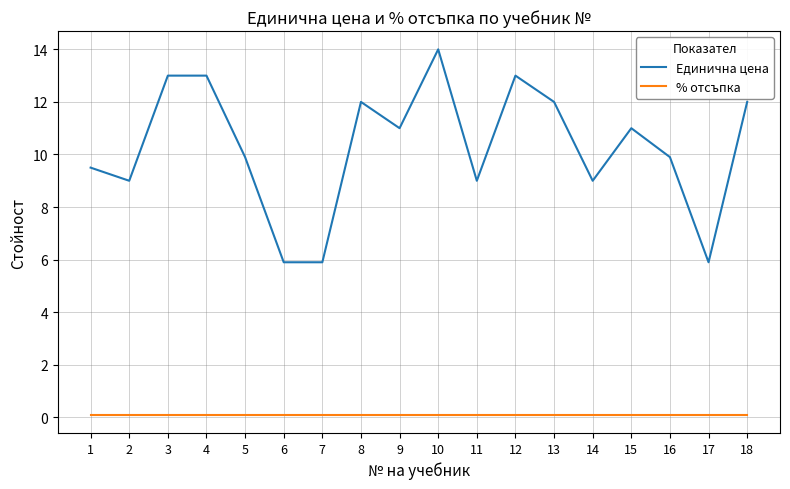

What is the spread (max minus min) of values at 6?

5.8